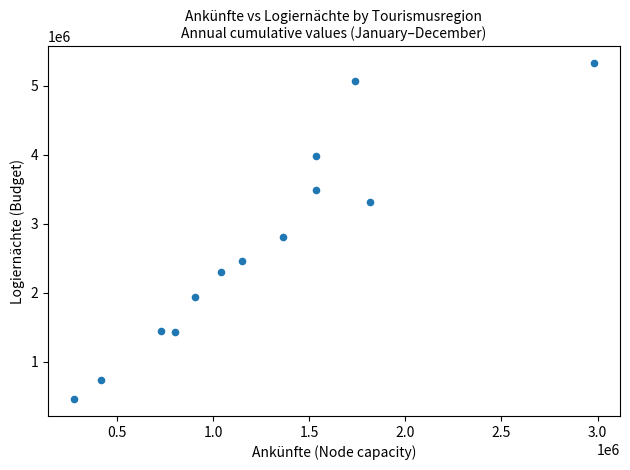

What Y value in the scatter plot is closest to 2892296?

2812080